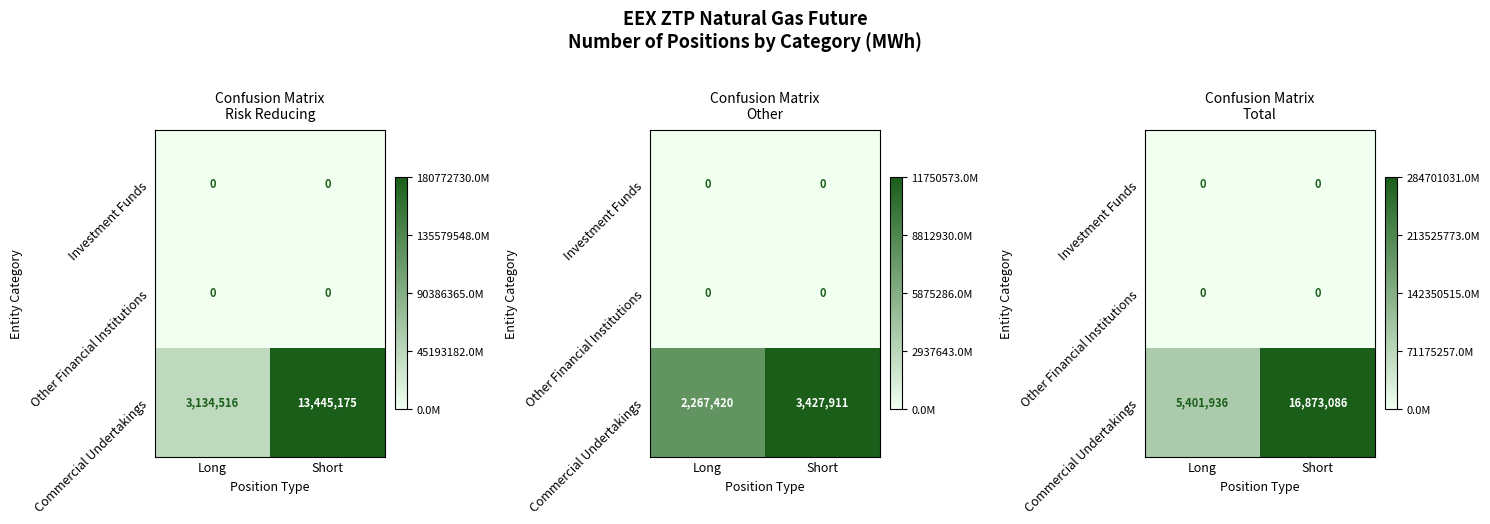

Rank the series at Short from lowest to highest value.

Investment Funds, Other Financial Institutions, Commercial Undertakings